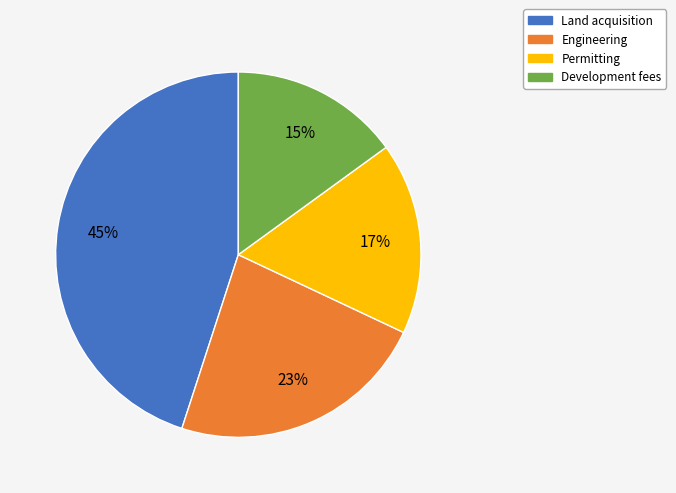

Is there a majority slice in this chart?

No